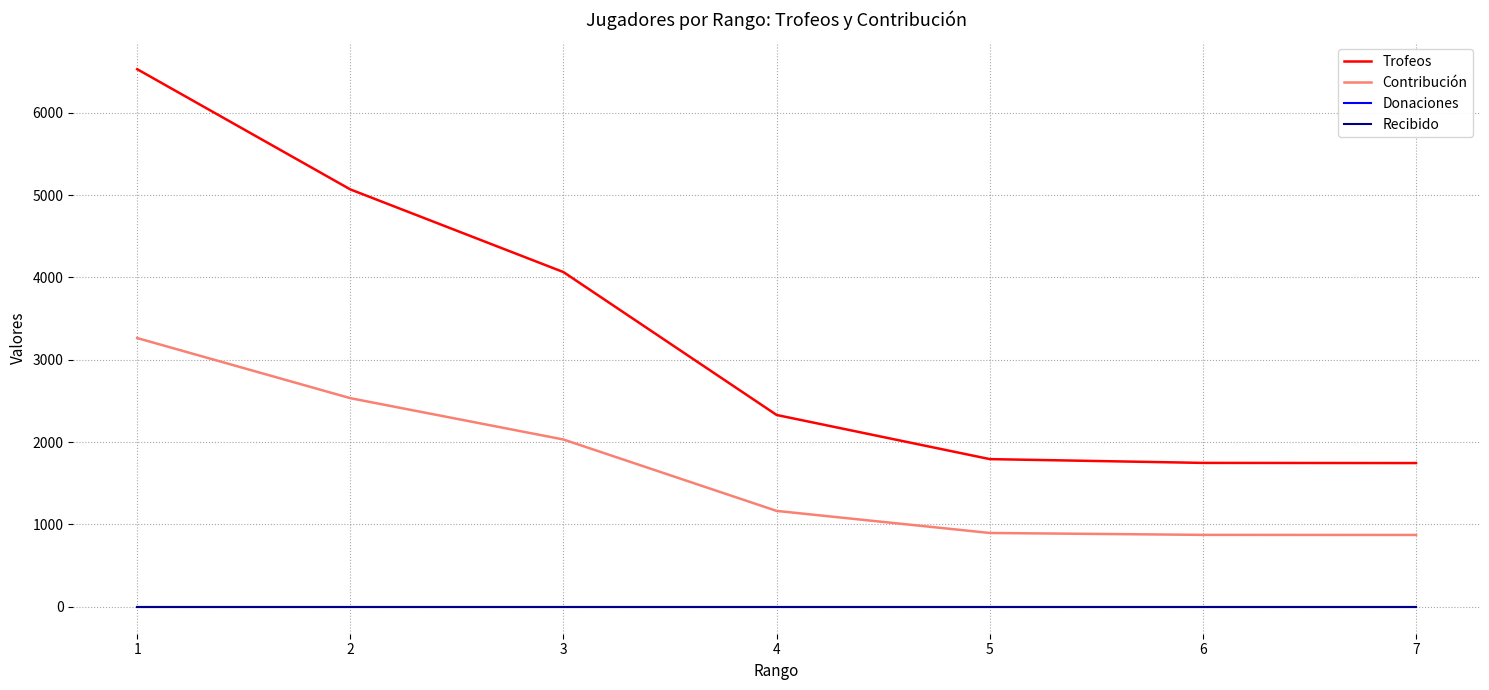

True or false: Trofeos has a value of 5069 at 2.

True